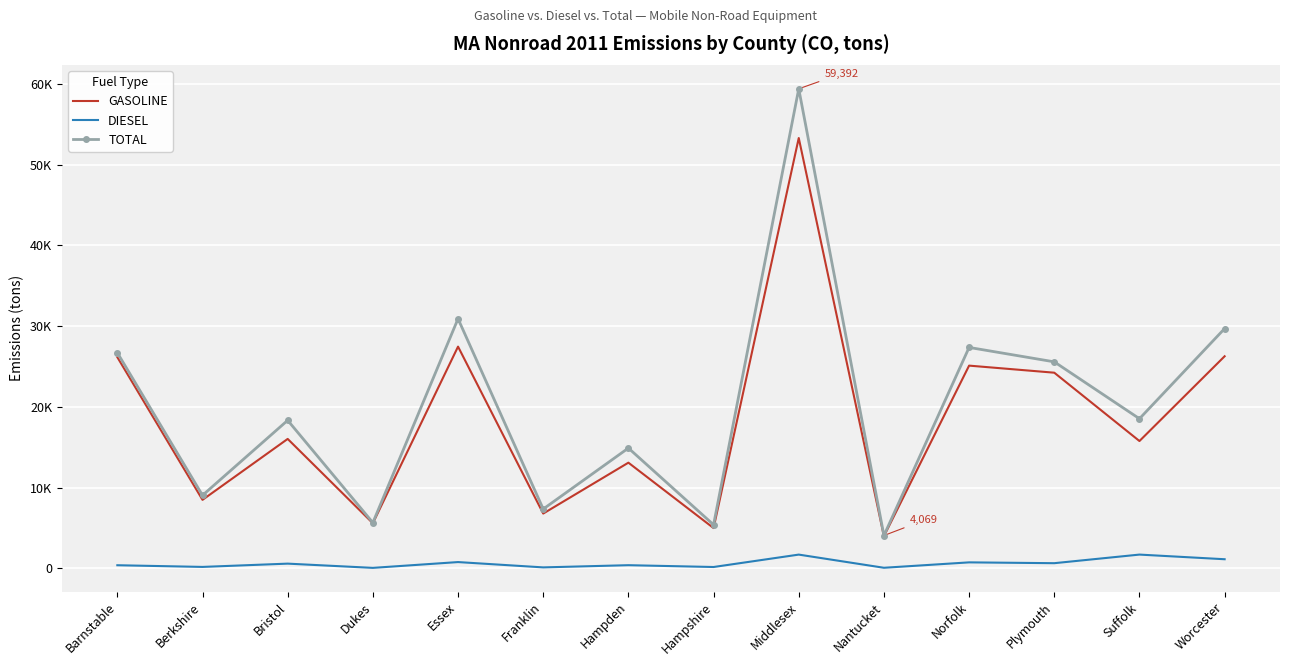

Rank the series at Berkshire from lowest to highest value.

DIESEL, GASOLINE, TOTAL